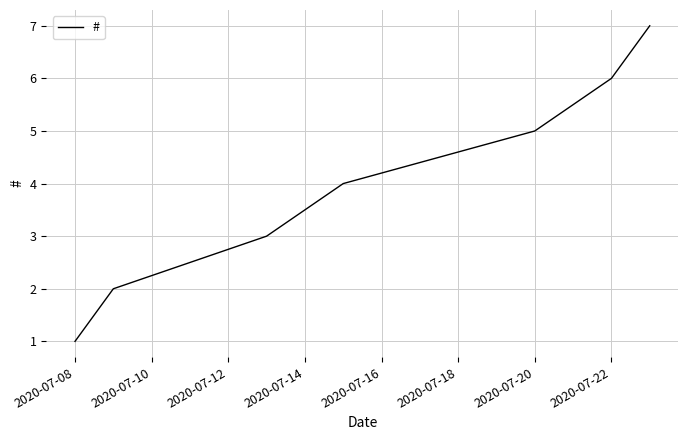

True or false: the data has more than 1 interior local peaks.

False